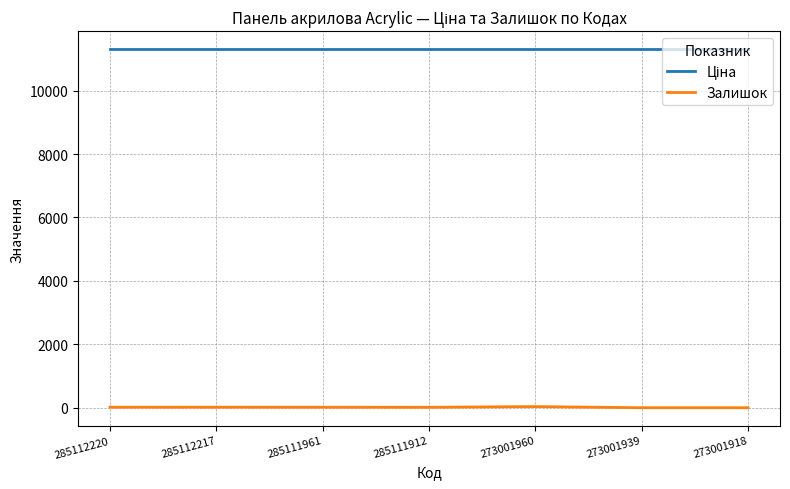

Is it true that Залишок equals 16.0 at 285111961?

True